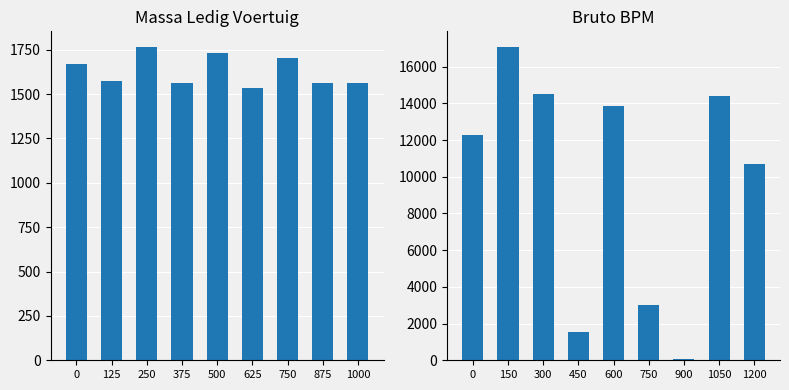

What is the total value across all series at 875?

15954